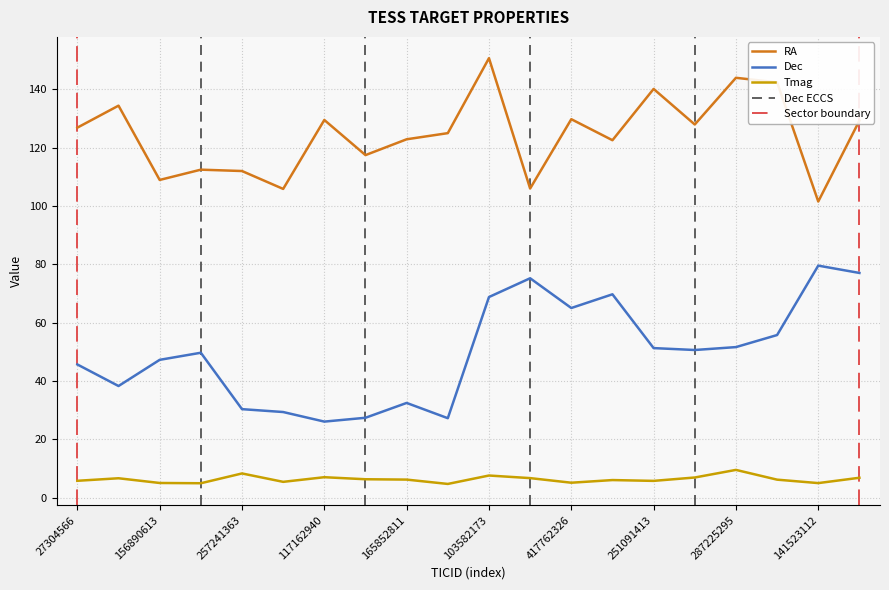

True or false: Dec has a value of 79.6 at 141523112.

True